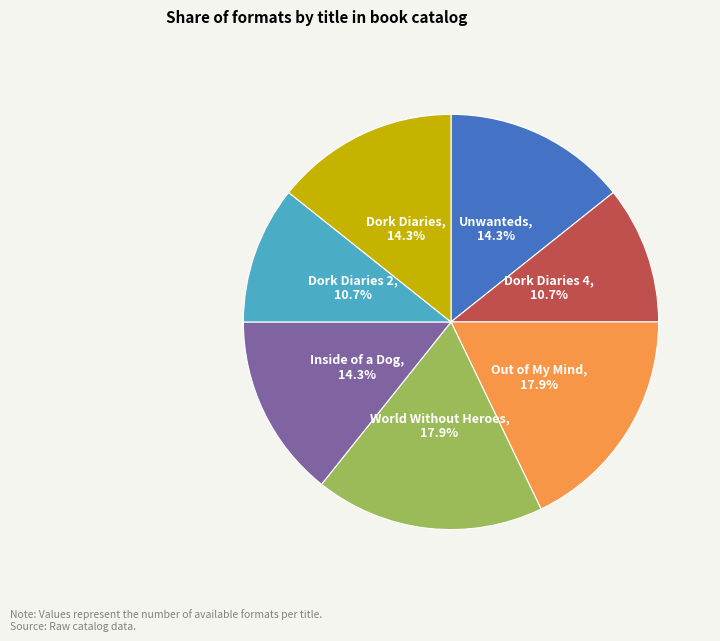

Does any single category account for the majority?

No